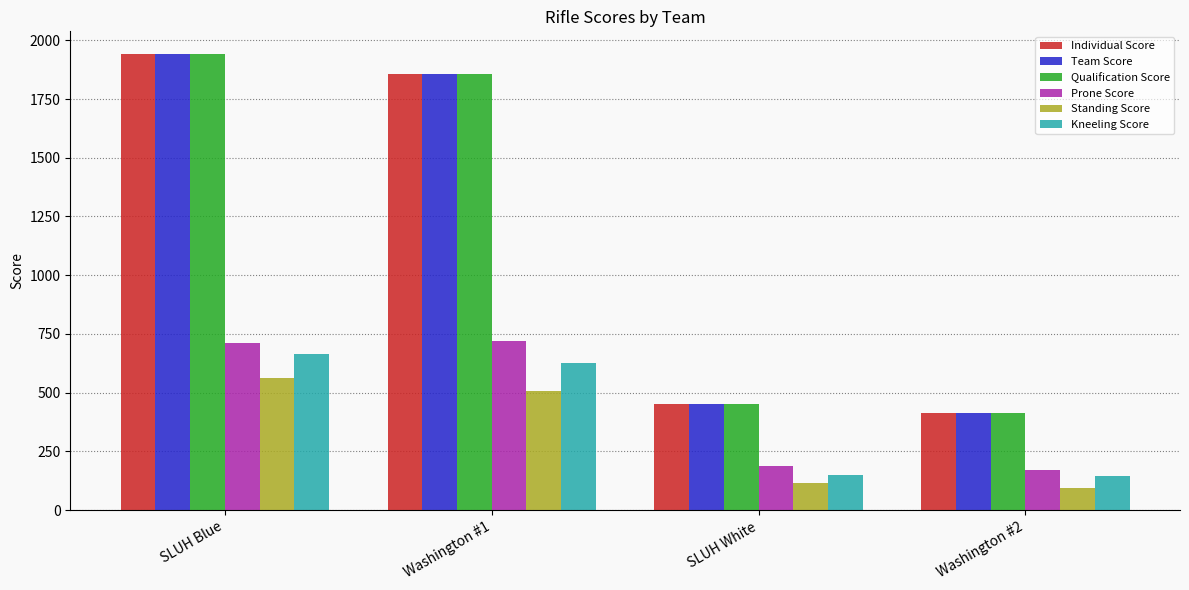

The value of Team Score at Washington #1 is 1857. True or false?

True